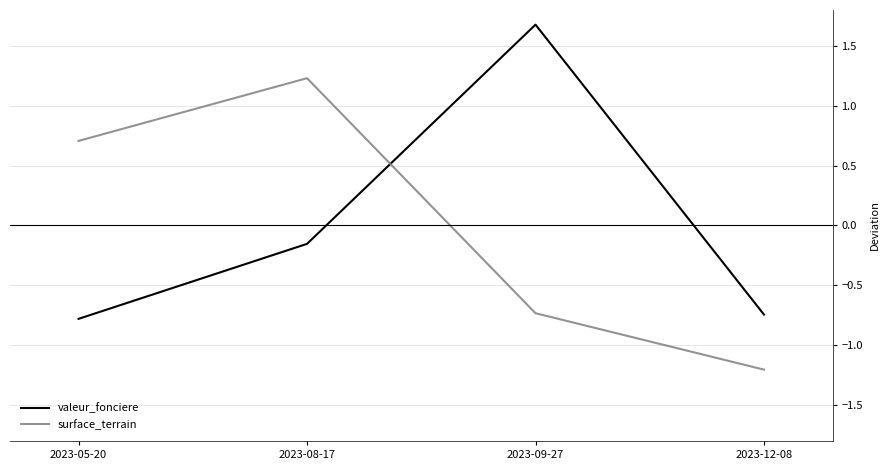

How many series are shown in this chart?

2